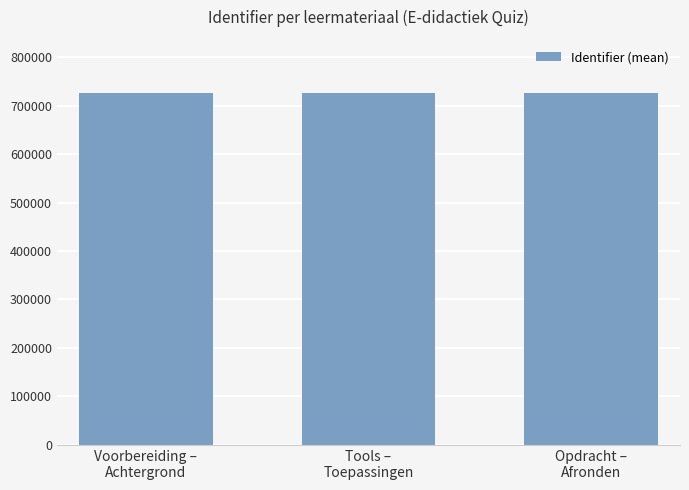

What is the sum of all values?

2179323